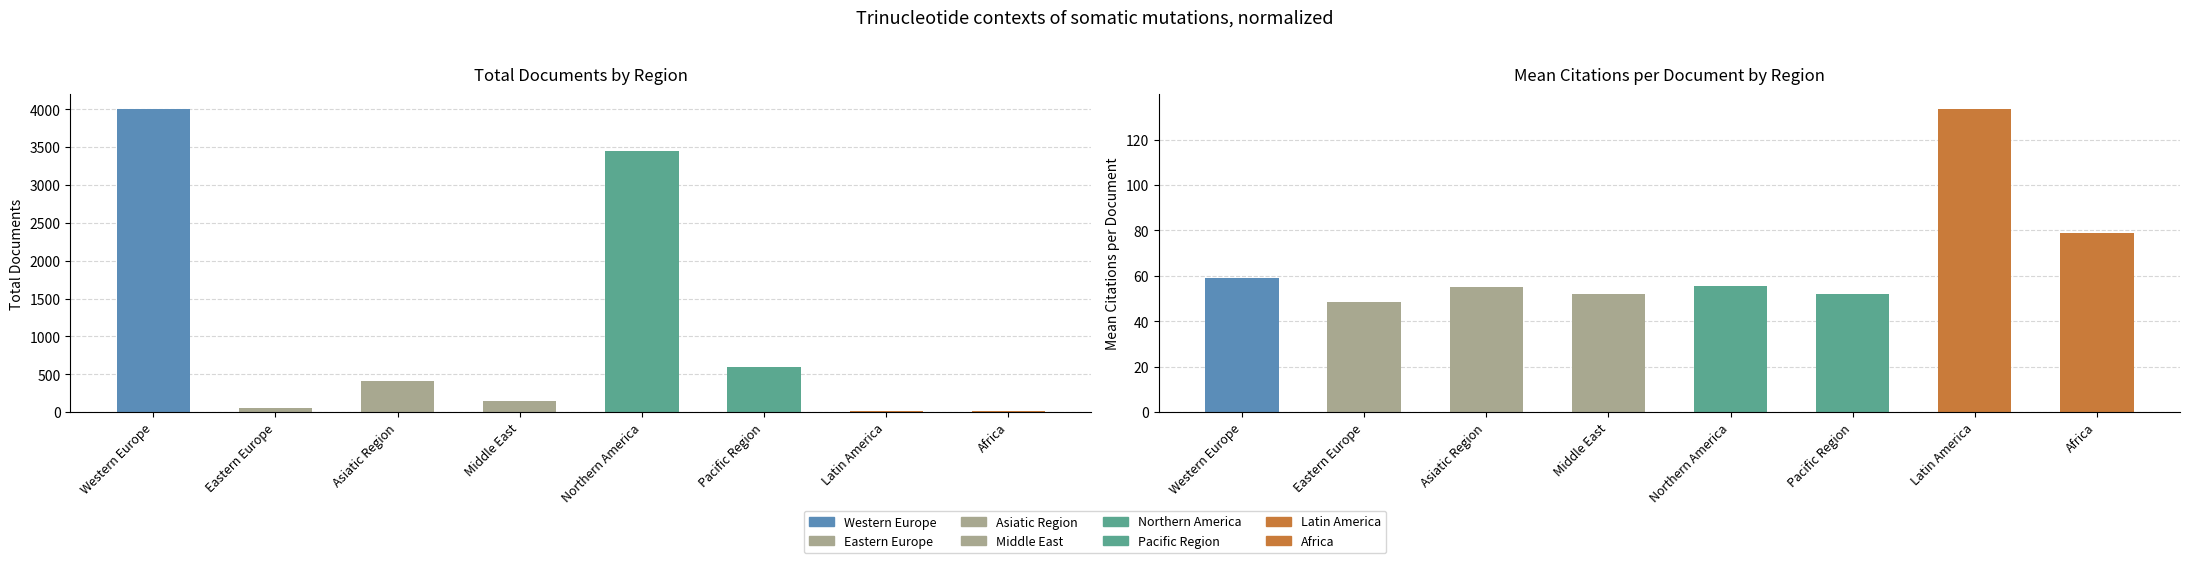

What is the value of the 5th bar from the left?

3453